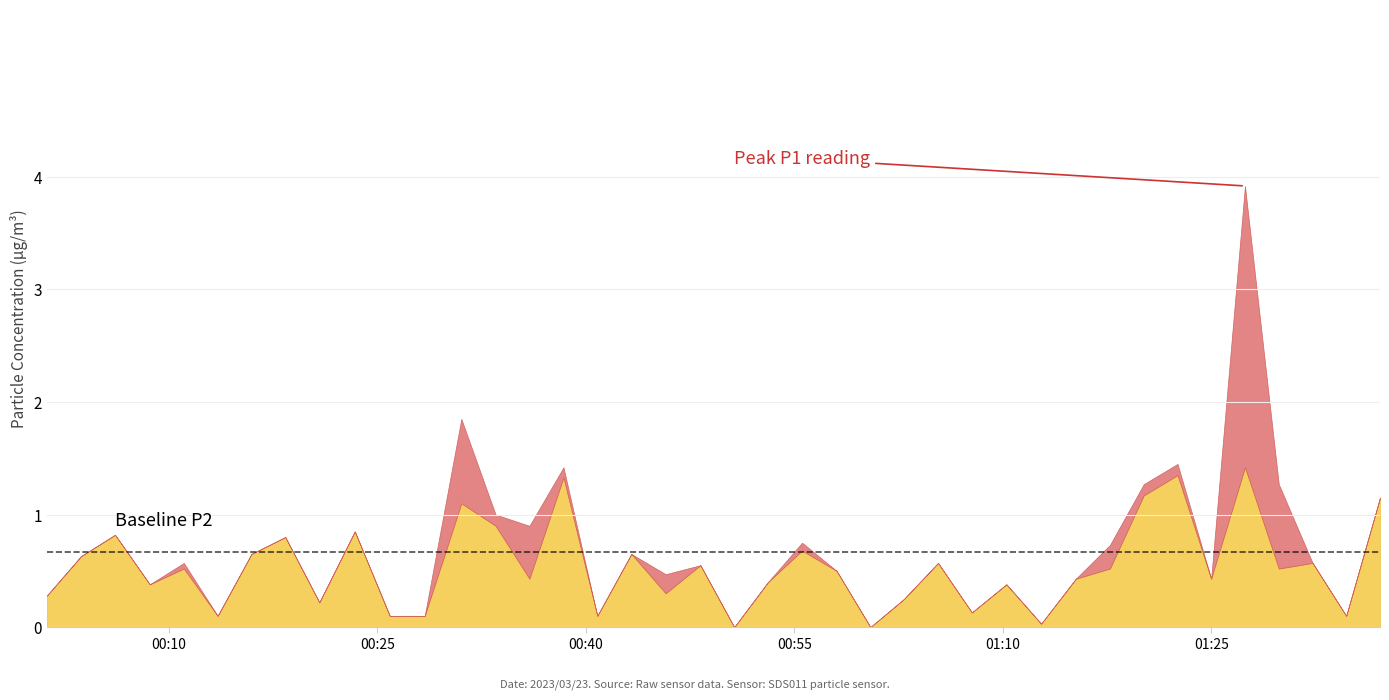

Where is the first local minimum for SDS_P1?

3